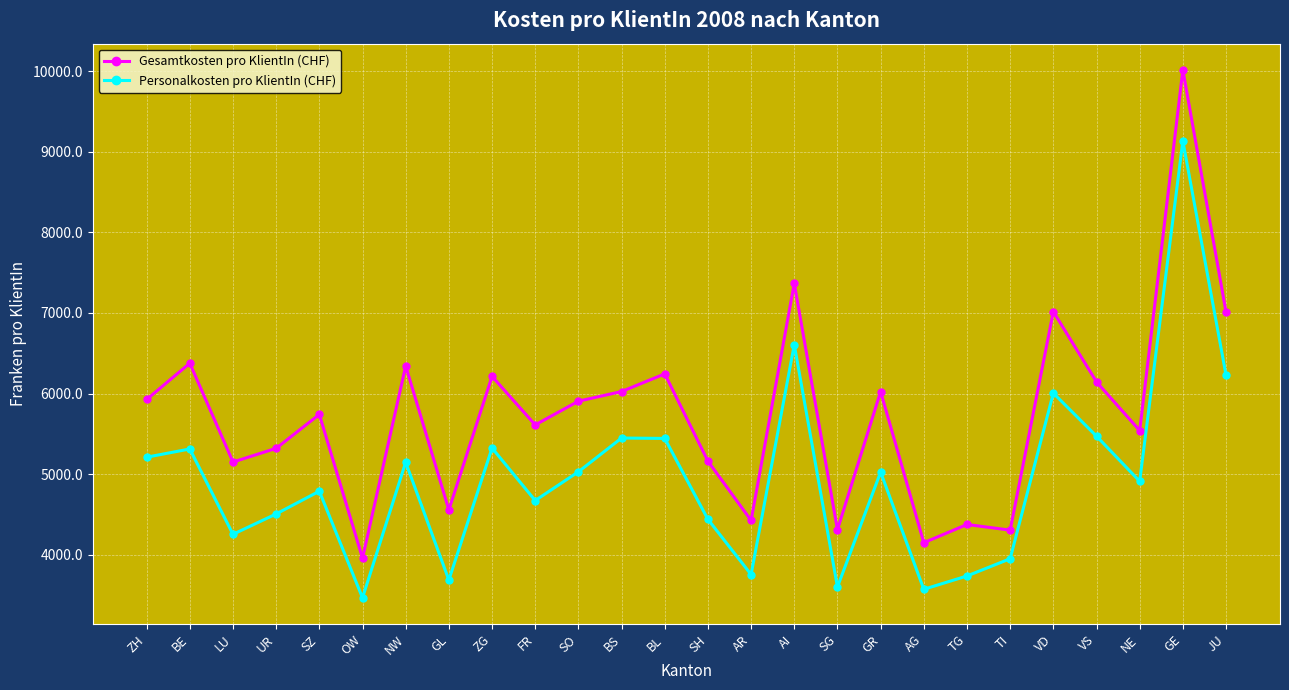

At which category is the sum across all series the highest?

GE